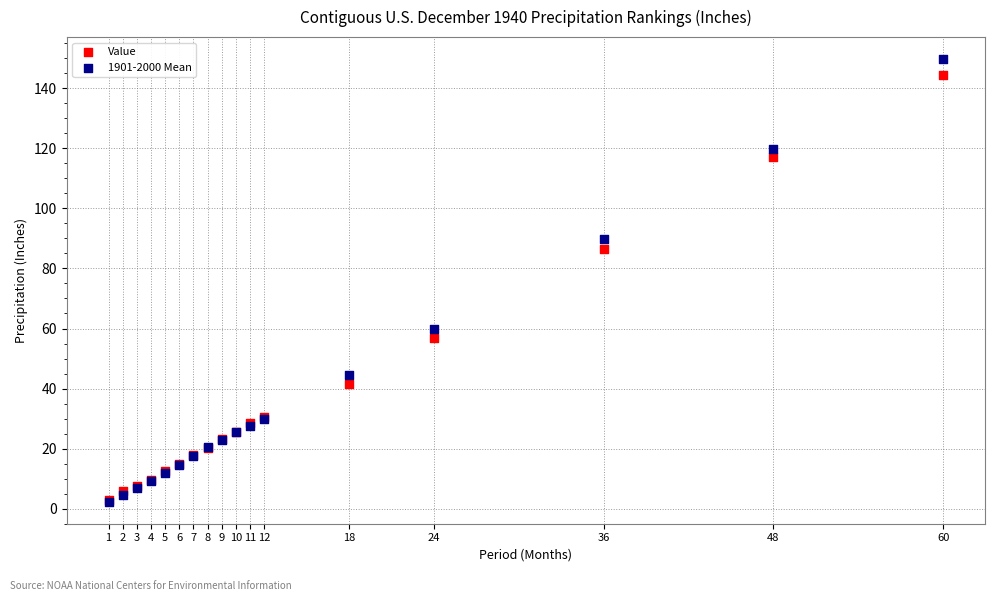

What are all the series names shown in the legend?

Value, 1901-2000 Mean